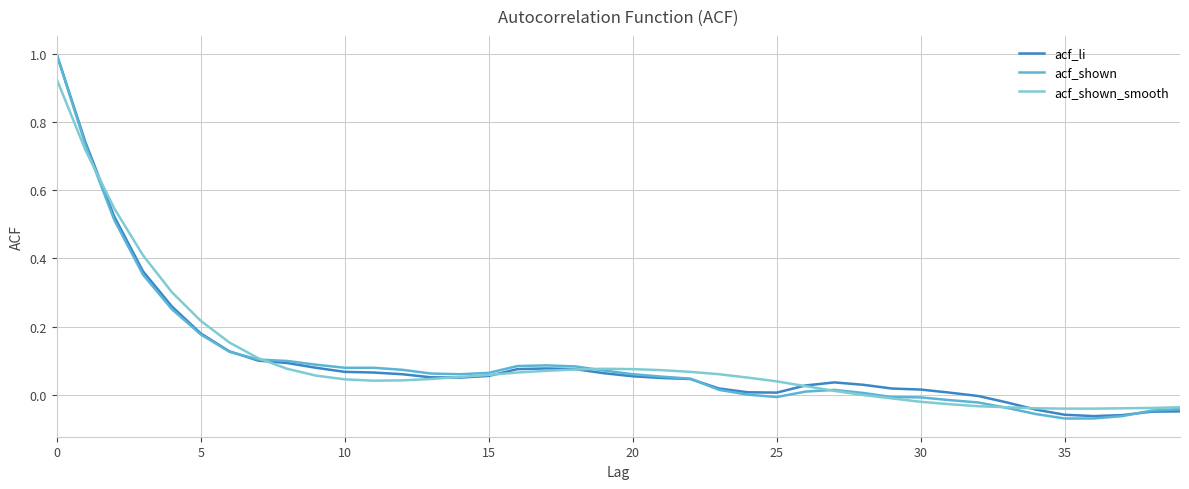

Which series has the largest range (max minus min)?

acf_shown